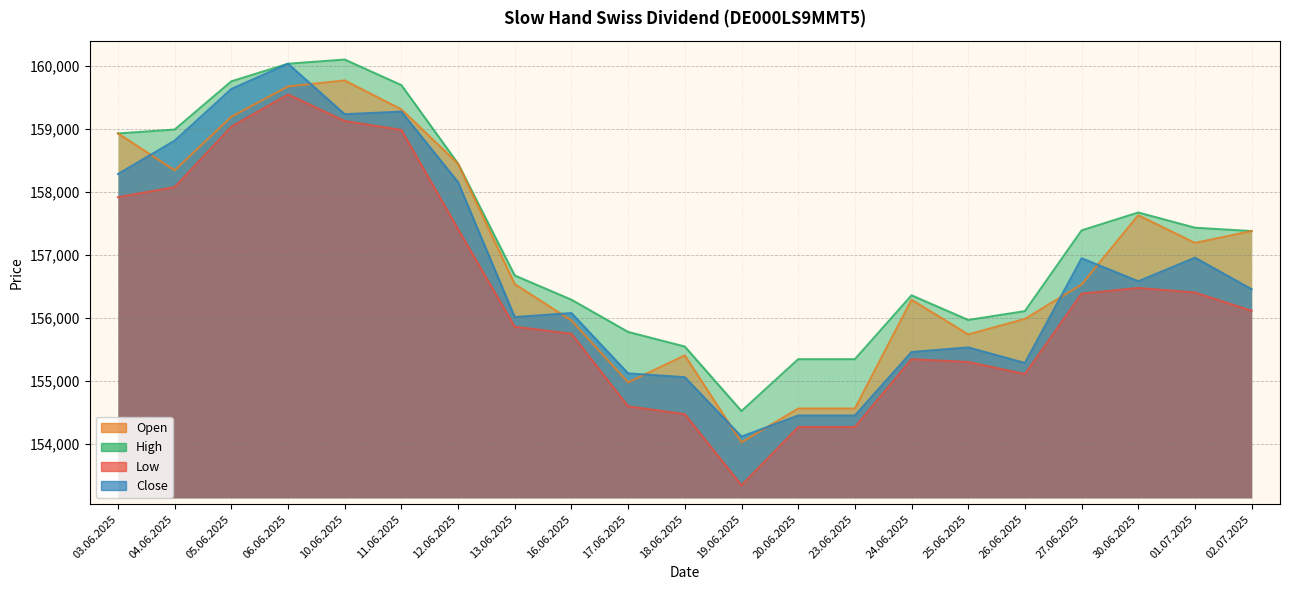

What are all the series names shown in the legend?

Open, High, Low, Close